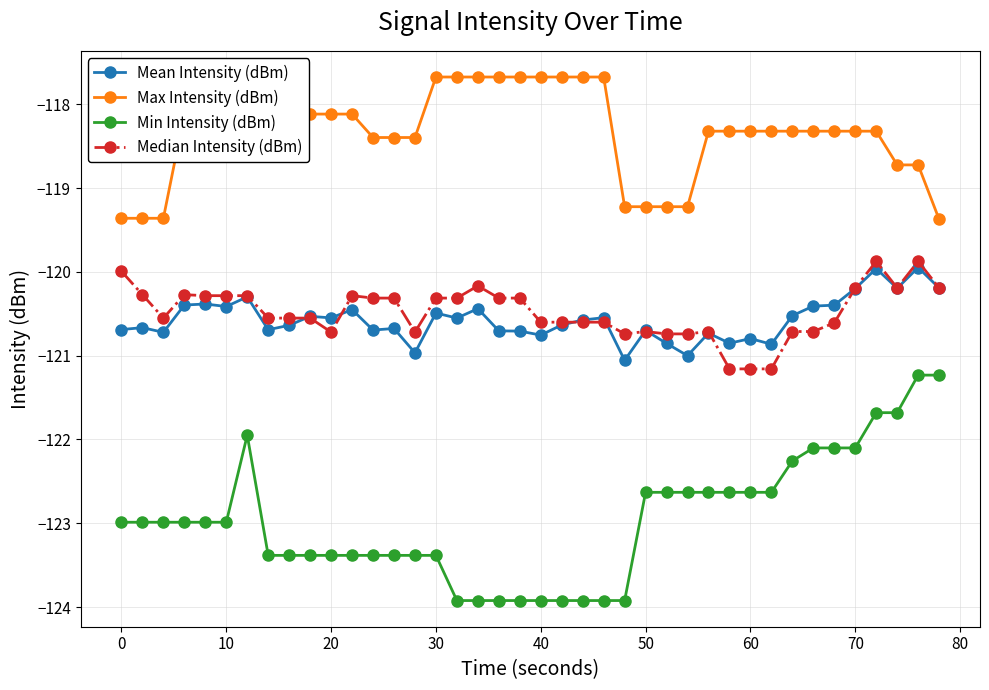

How many lines are shown in the chart?

4